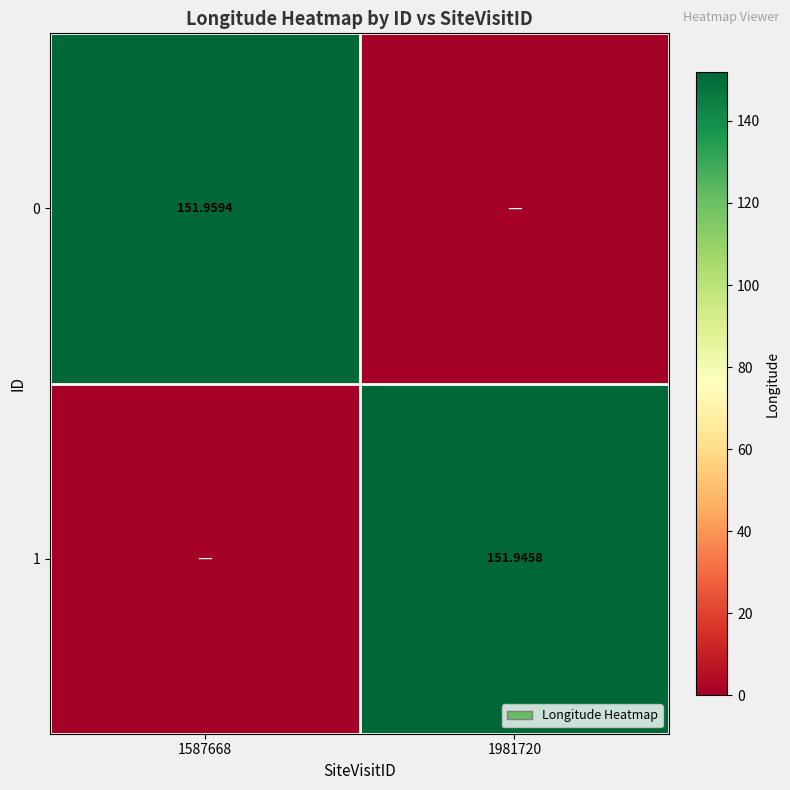

Is the value of 1 at 1981720 greater than the value of 0 at 1587668?

No